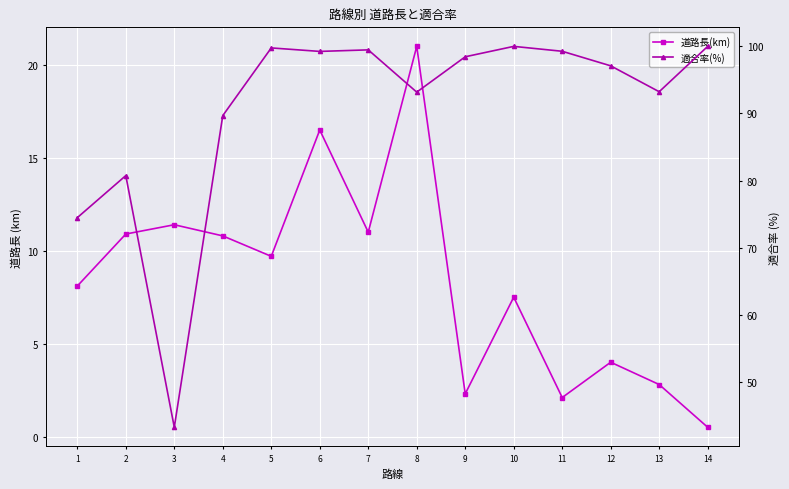

Which series has the largest total across all categories?

適合率(%)